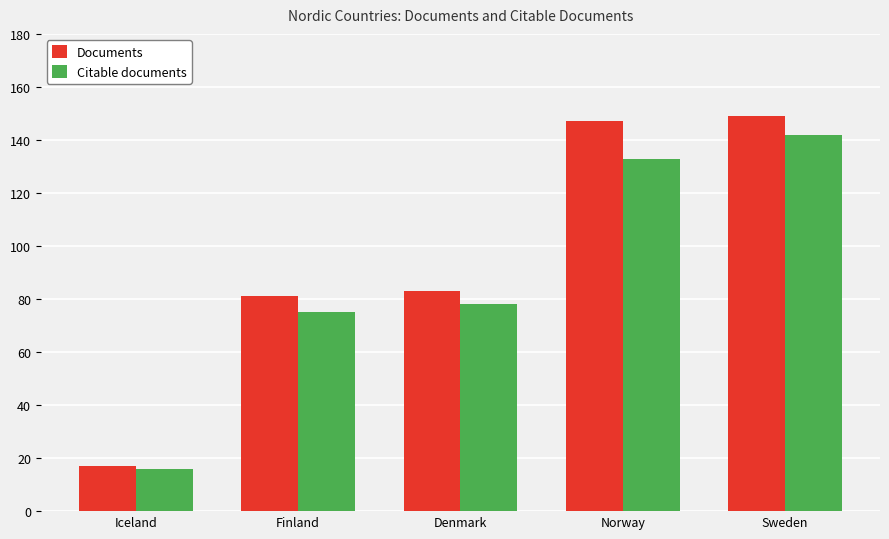

The value of Citable documents at Denmark is 78. True or false?

True